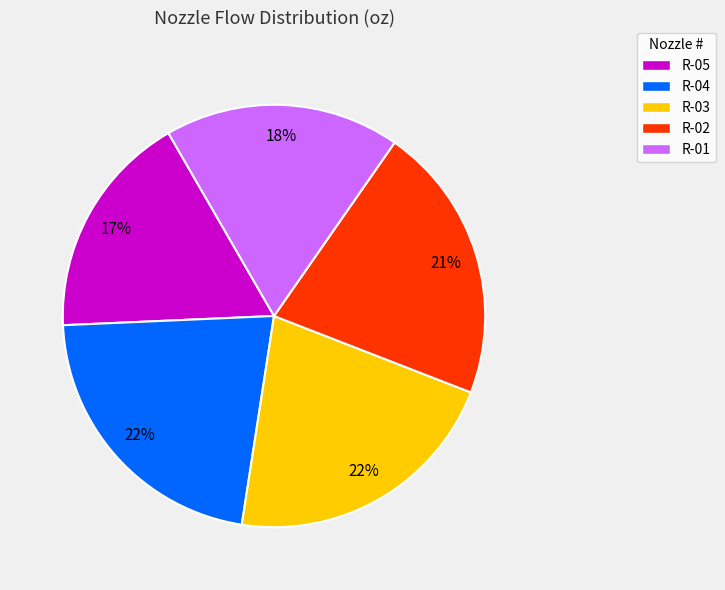

What is the smallest slice in the pie chart?

R-05